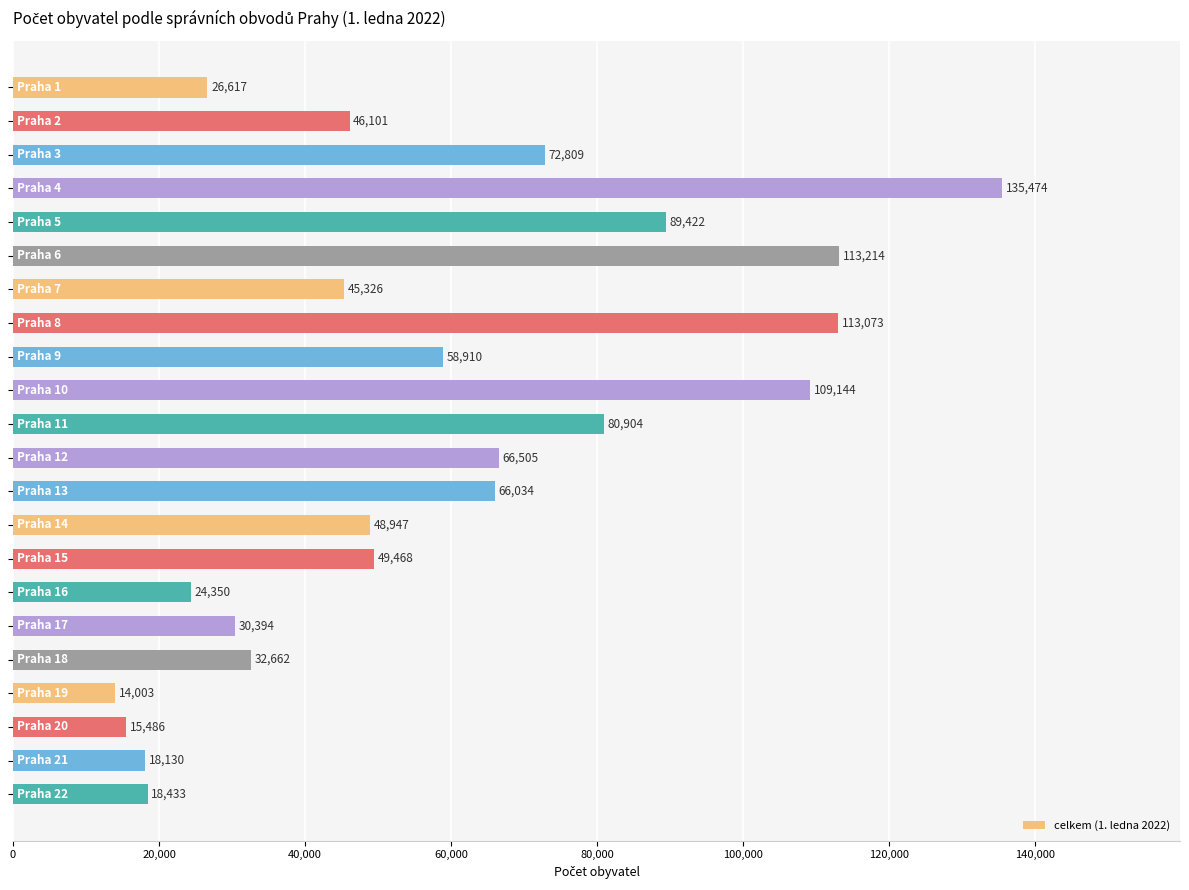

What is the sum of all values?

1275406